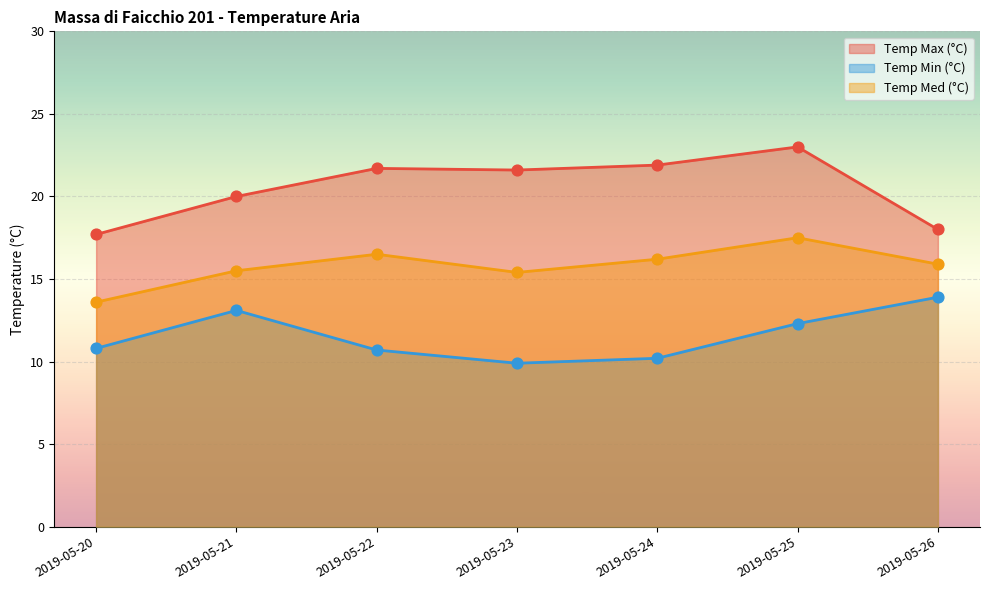

Which series has the largest Y range (max minus min)?

Temp Max (°C)